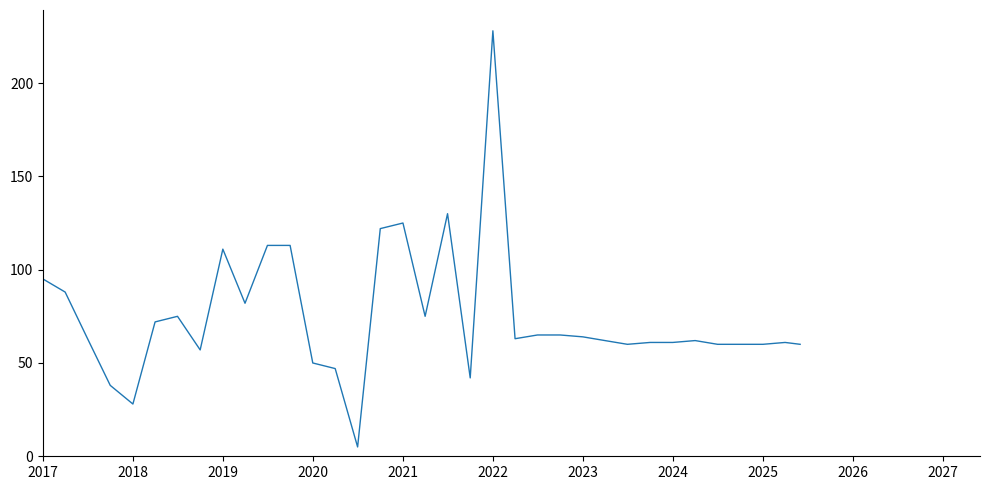

What is the difference between the maximum and minimum values?

223